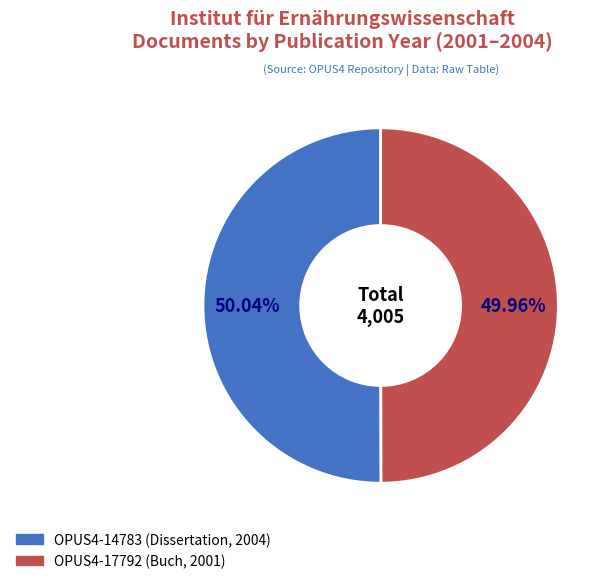

Does any single category account for the majority?

Yes